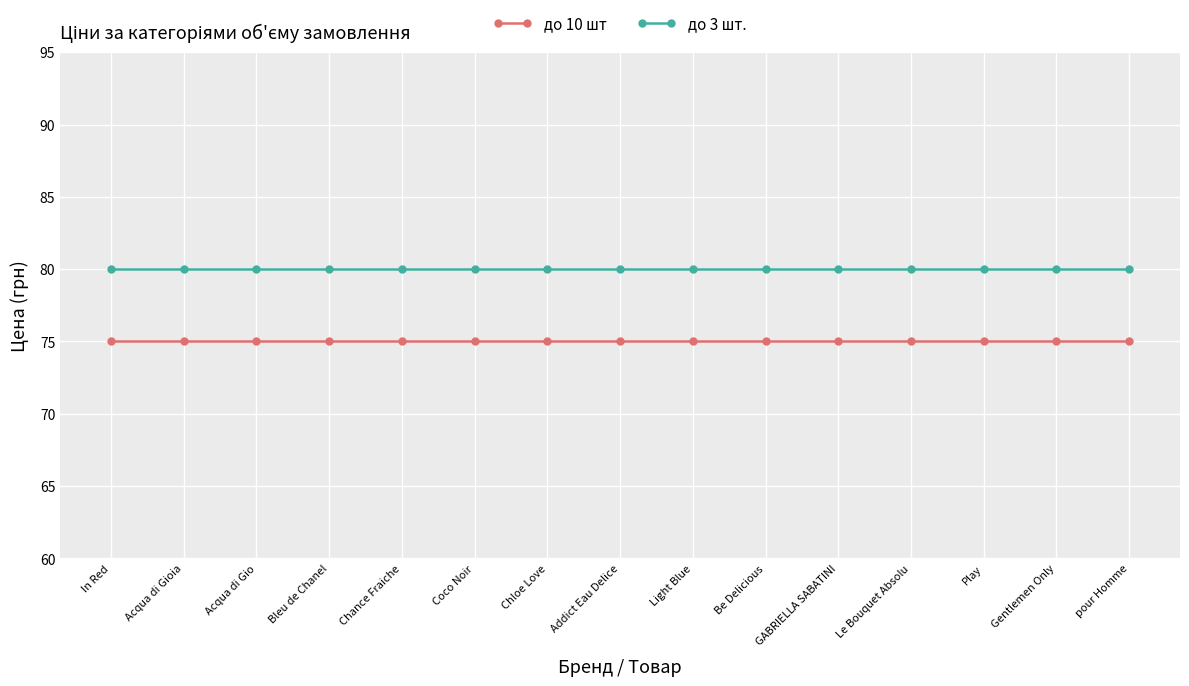

What is the average value of the до 3 шт. series?

80